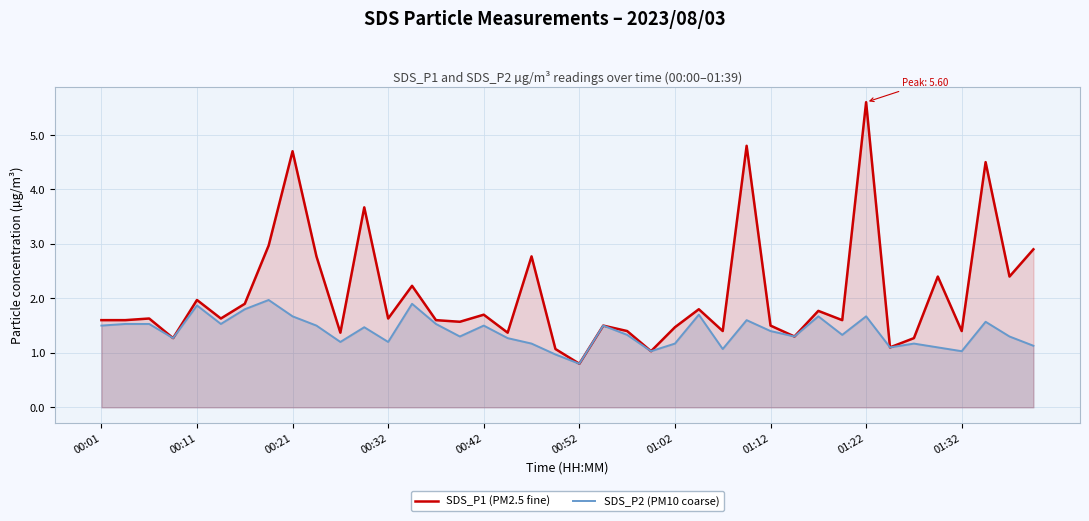

What are all the series names shown in the legend?

SDS_P1 (PM2.5 fine), SDS_P2 (PM10 coarse)